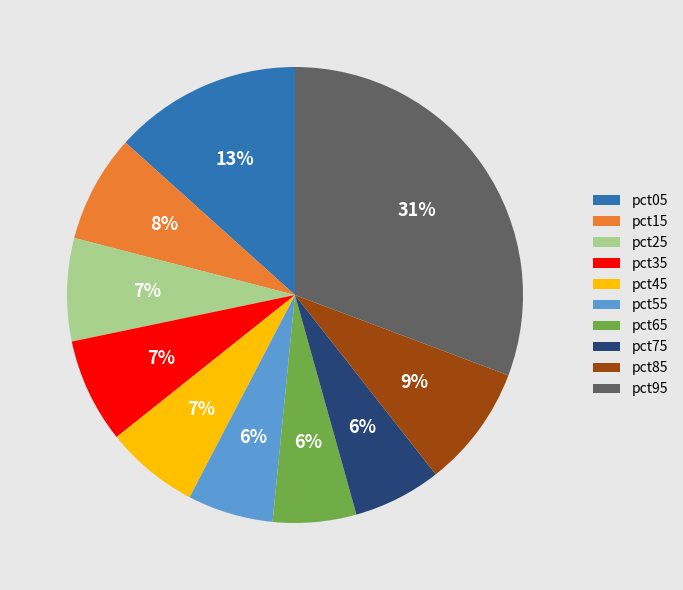

To the nearest percent, what is the average slice percentage?

10%